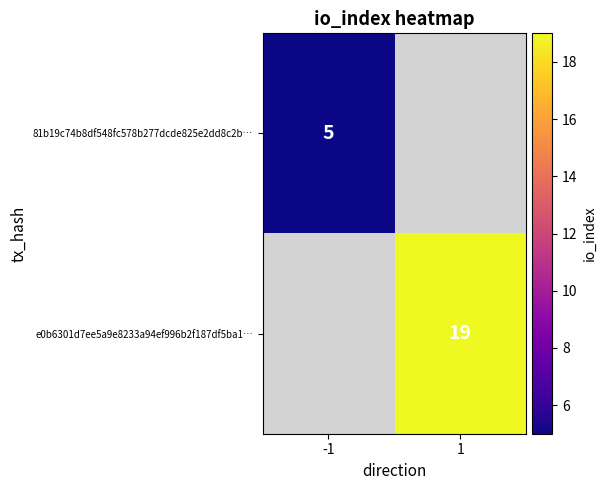

How many categories are shown in the chart?

2